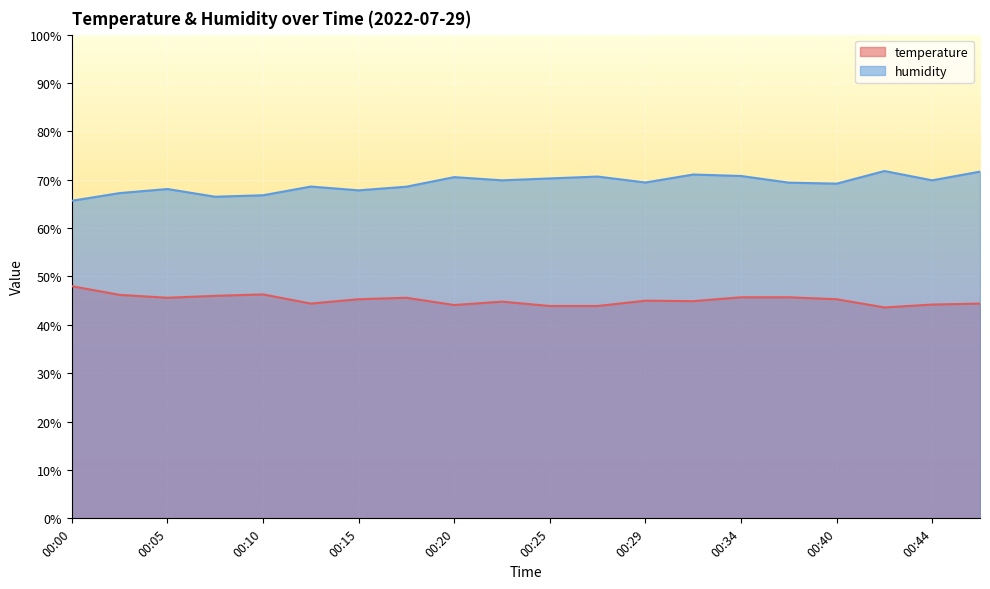

Reading left to right, extract all data points from this chart.

temperature: 48.0	46.2	45.6	46.0	46.3	44.4	45.3	45.6	44.1	44.8	43.9	43.9	45.0	44.9	45.7	45.7	45.3	43.6	44.2	44.4
humidity: 65.6	67.2	68.1	66.5	66.8	68.6	67.8	68.6	70.5	69.9	70.3	70.7	69.4	71.1	70.8	69.4	69.2	71.8	69.9	71.7